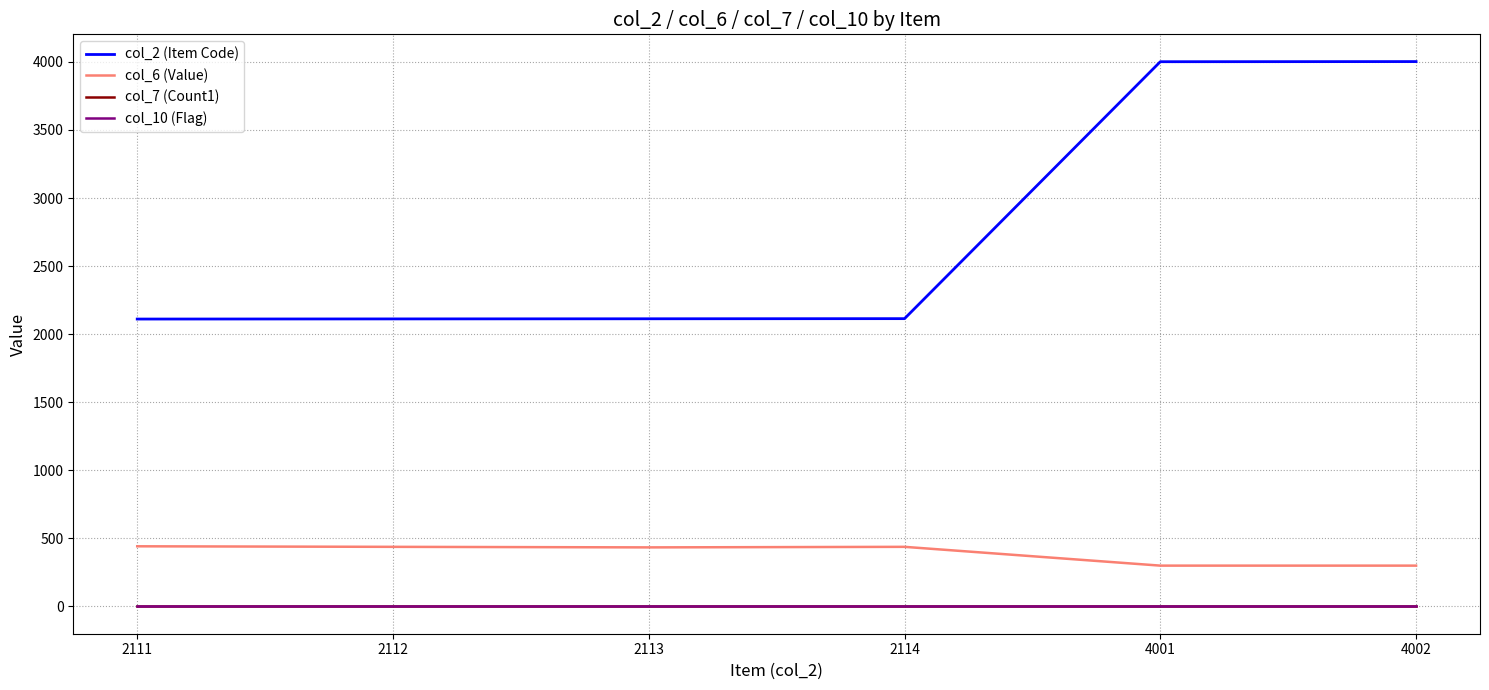

Is it true that col_10 (Flag) equals 0 at 4002?

True